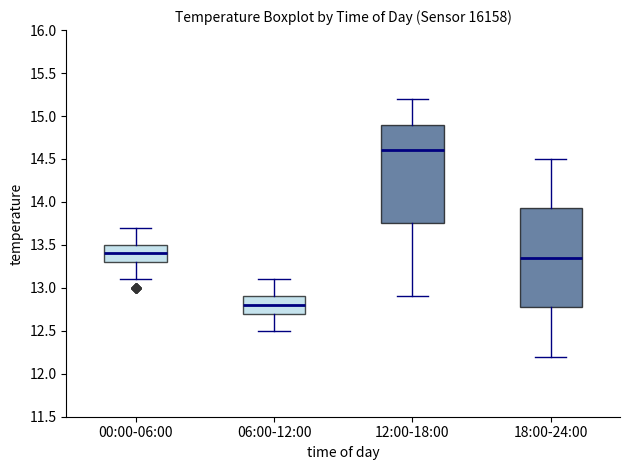

Reading left to right, read every box against the y-axis: the position of its median line, the range the box covers, and the ends of its whiskers. The values are not printed on the chart, so give them approximately, as read against the axis.

00:00-06:00: median 13.40, box 13.30 to 13.50, whiskers 13.10 to 13.70
06:00-12:00: median 12.80, box 12.70 to 12.90, whiskers 12.50 to 13.10
12:00-18:00: median 14.60, box 13.75 to 14.90, whiskers 12.90 to 15.20
18:00-24:00: median 13.35, box 12.80 to 13.95, whiskers 12.20 to 14.50